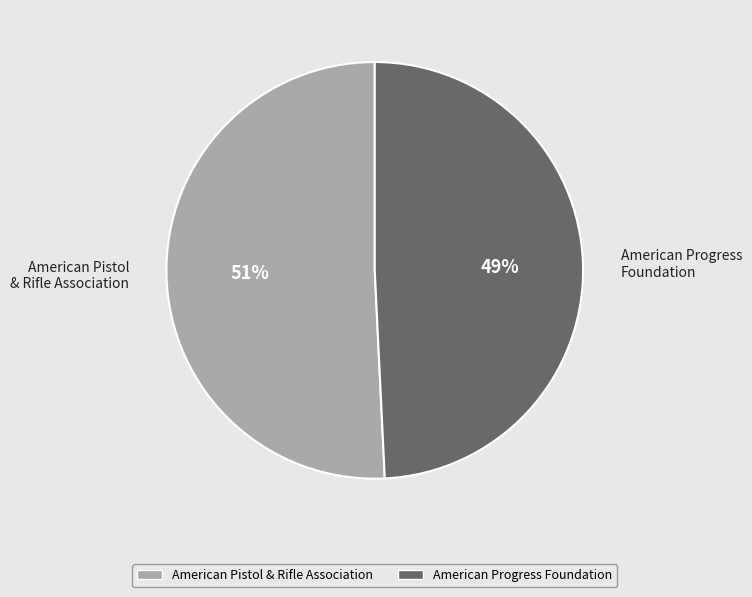

To the nearest percent, what portion does American Pistol & Rifle Association represent?

51%